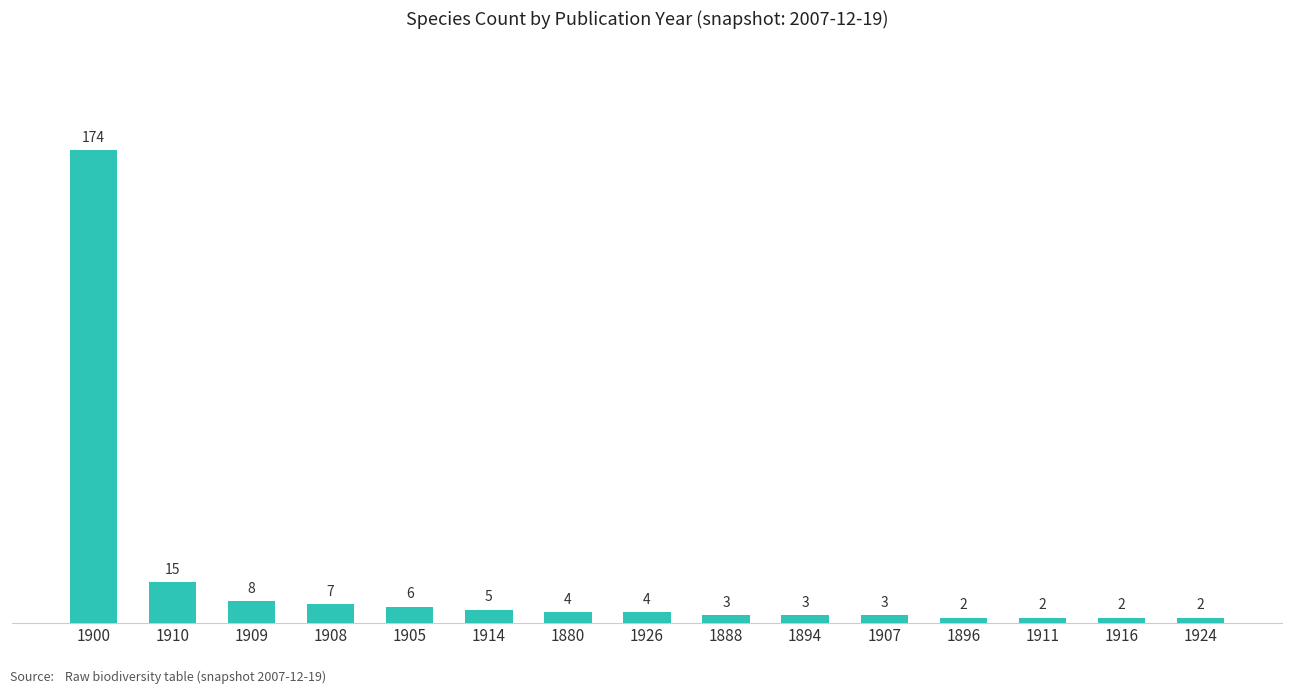

How many categories are shown in the chart?

15